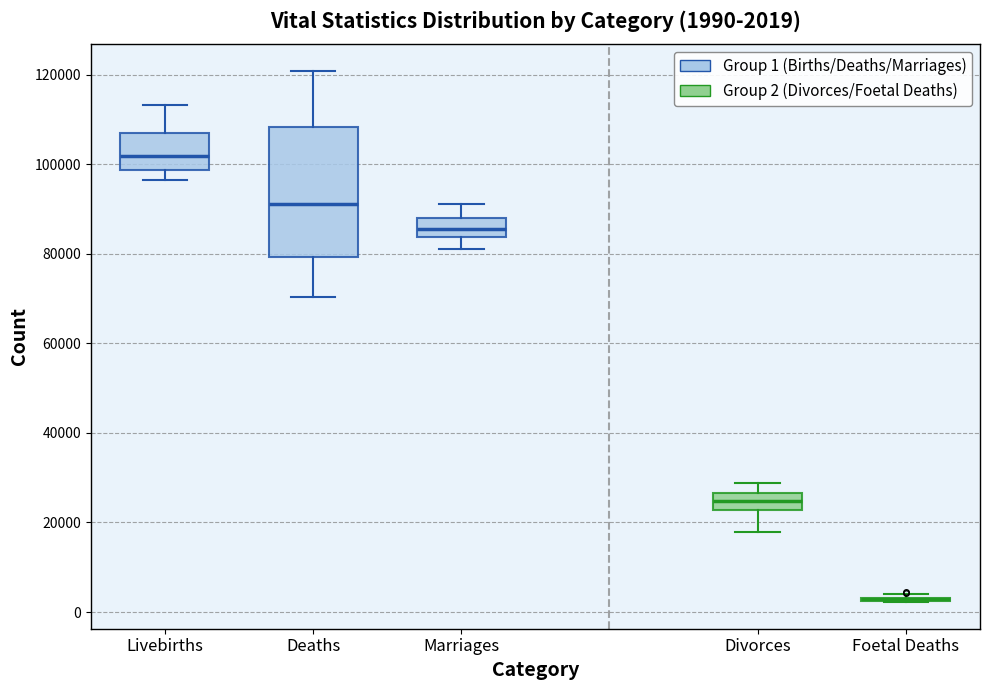

Comparing the boxes themselves (not the whiskers), which one is the tallest?

Deaths